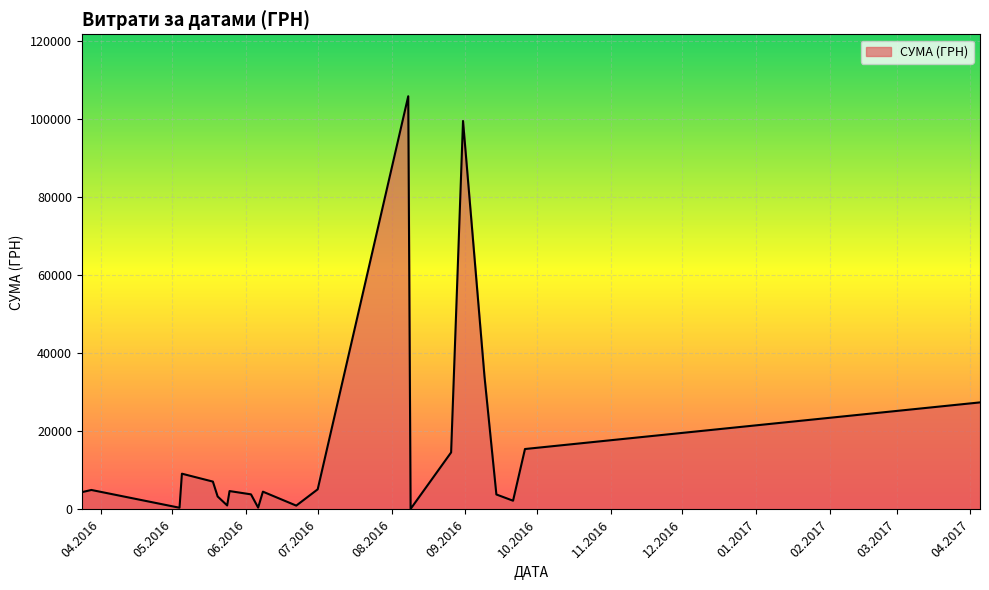

What is the greatest value displayed?

105775.5